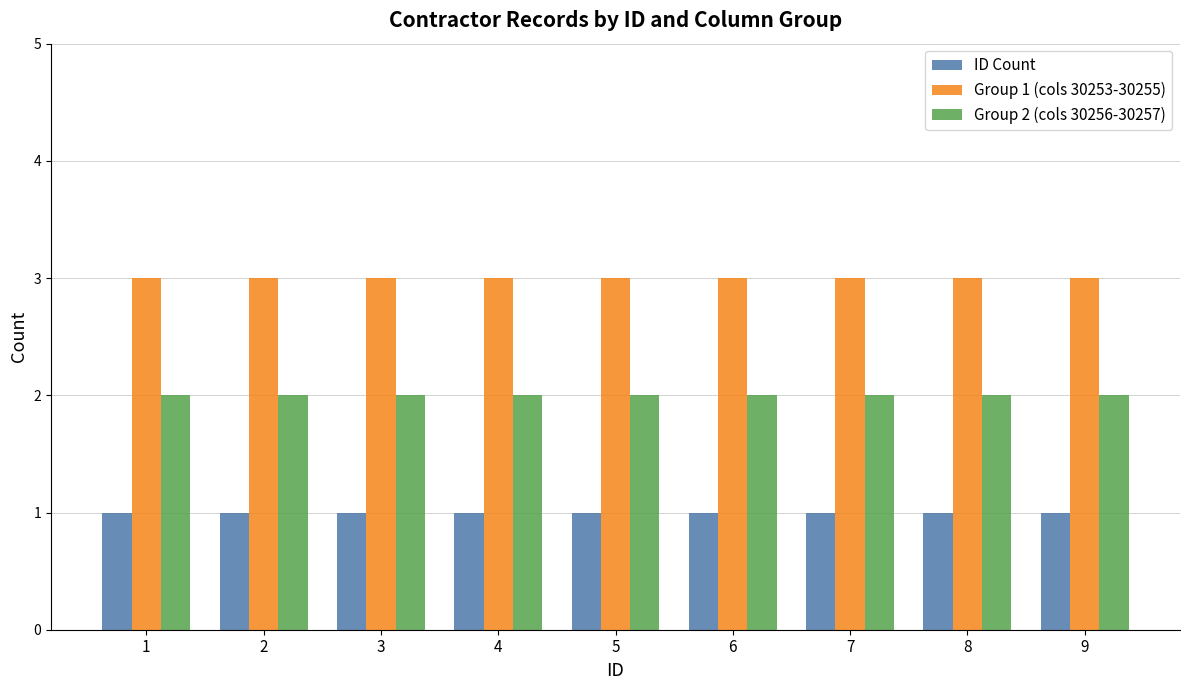

List the series in order of their peak value, lowest first.

ID Count, Group 2 (cols 30256-30257), Group 1 (cols 30253-30255)